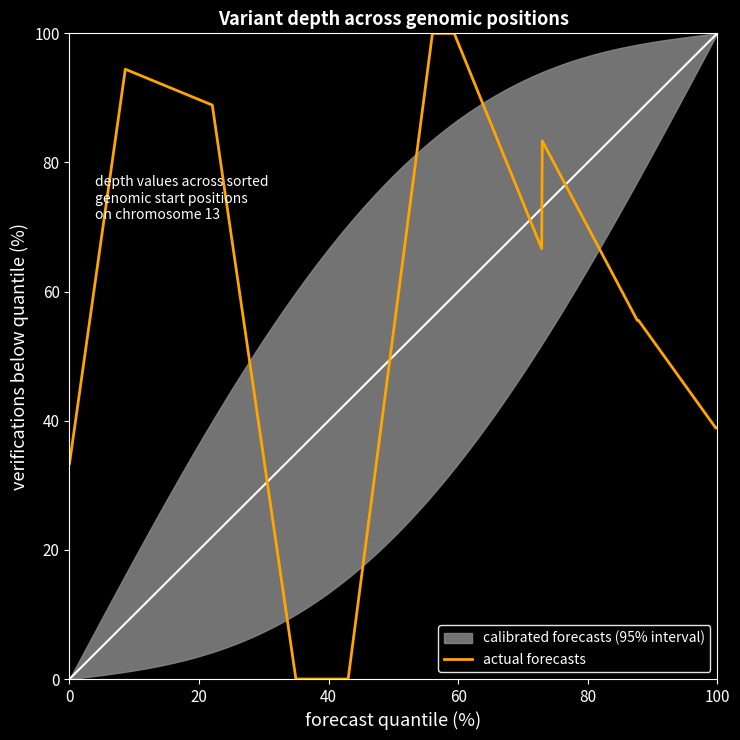

What is the maximum value shown in the chart?

100.0